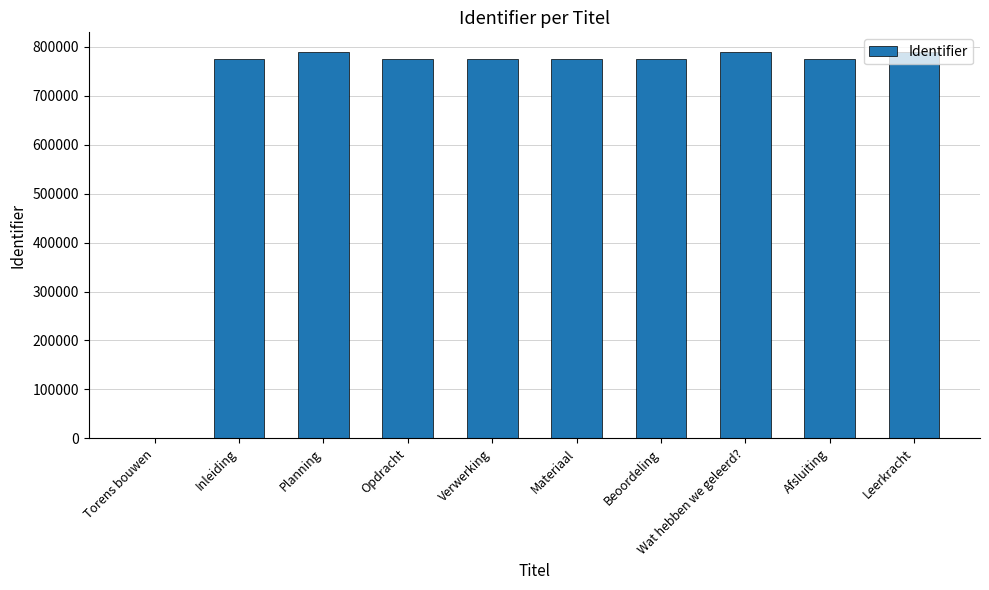

What is the sum of all values?

7026620